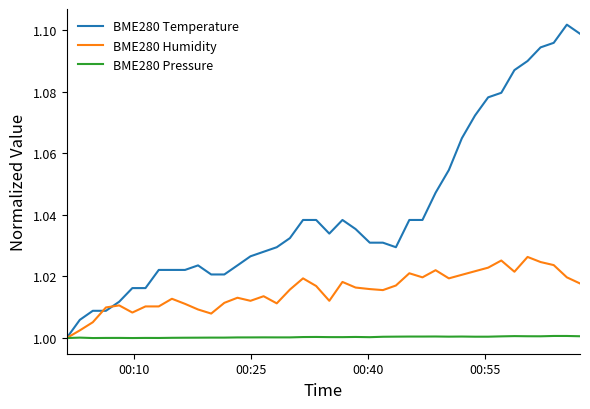

List the series in order of their overall mean, lowest first.

BME280 Pressure, BME280 Humidity, BME280 Temperature